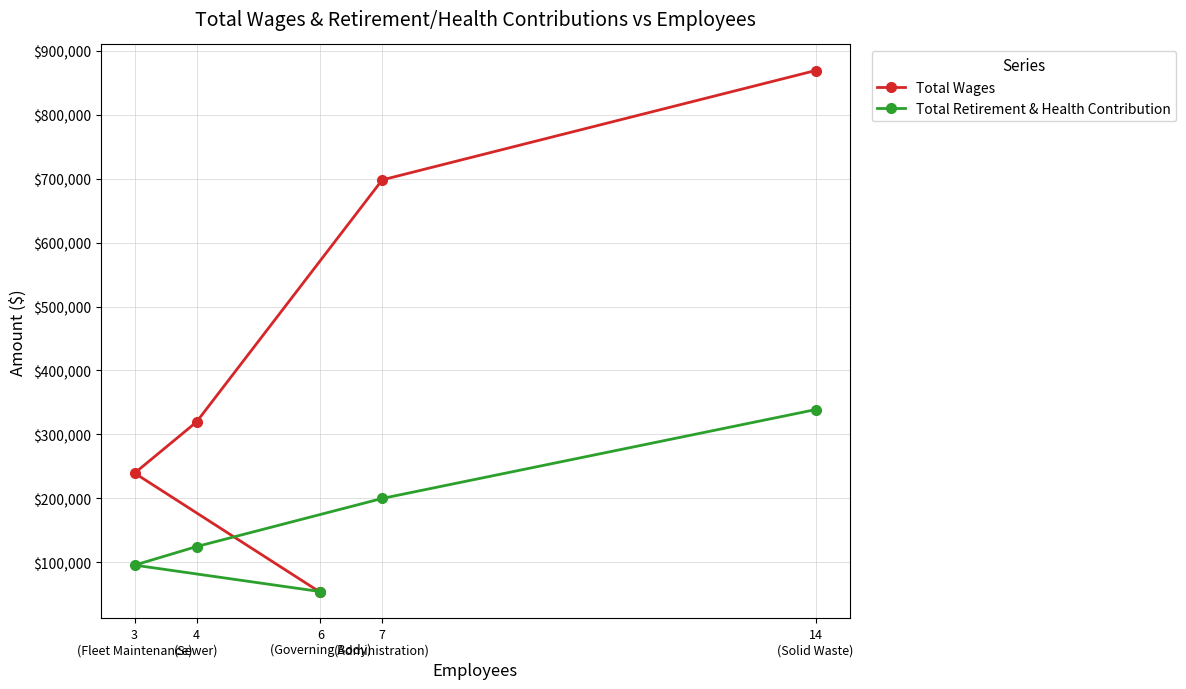

What are all the series names shown in the legend?

Total Wages, Total Retirement & Health Contribution